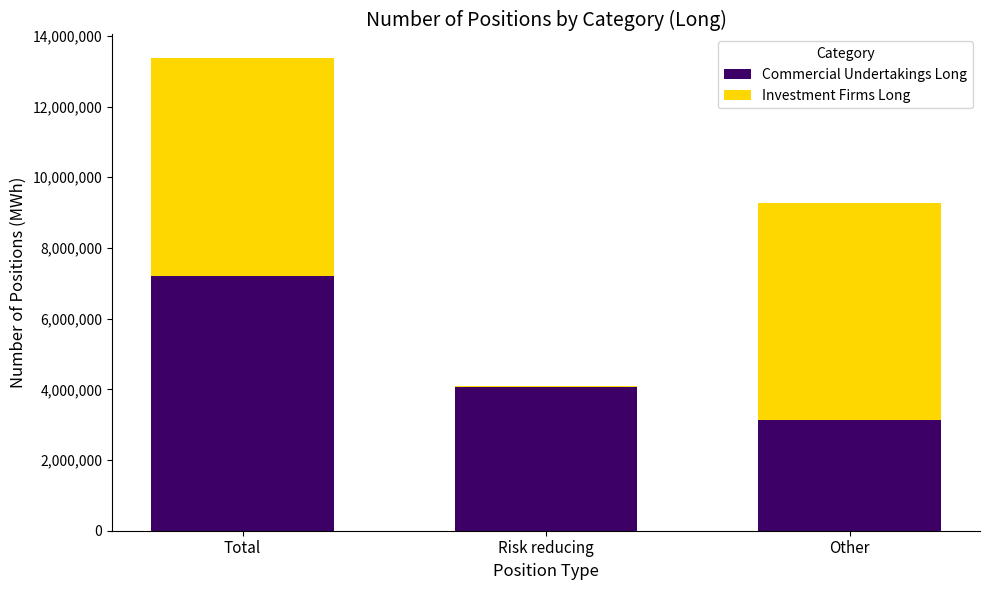

What is the sum of all Commercial Undertakings Long values?

14440702